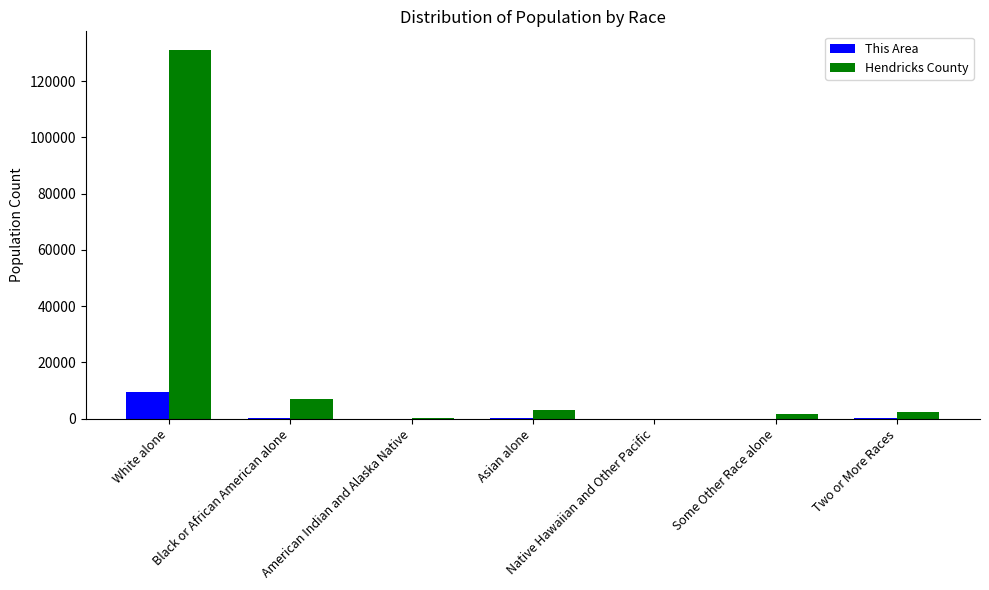

At which category is the sum across all series the highest?

White alone